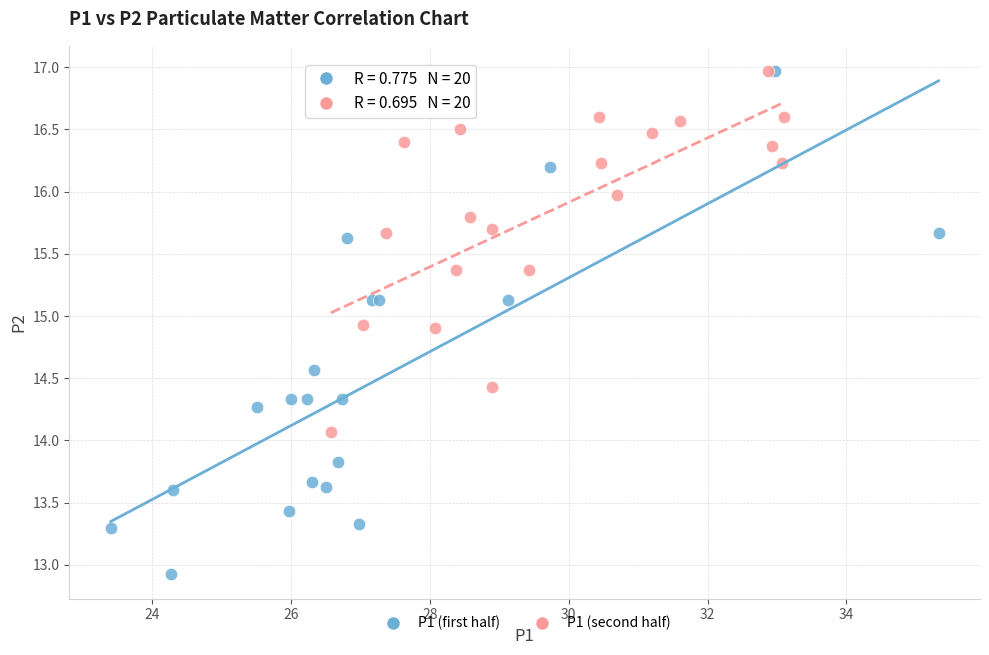

Which series has the largest Y range (max minus min)?

P1 (first half)